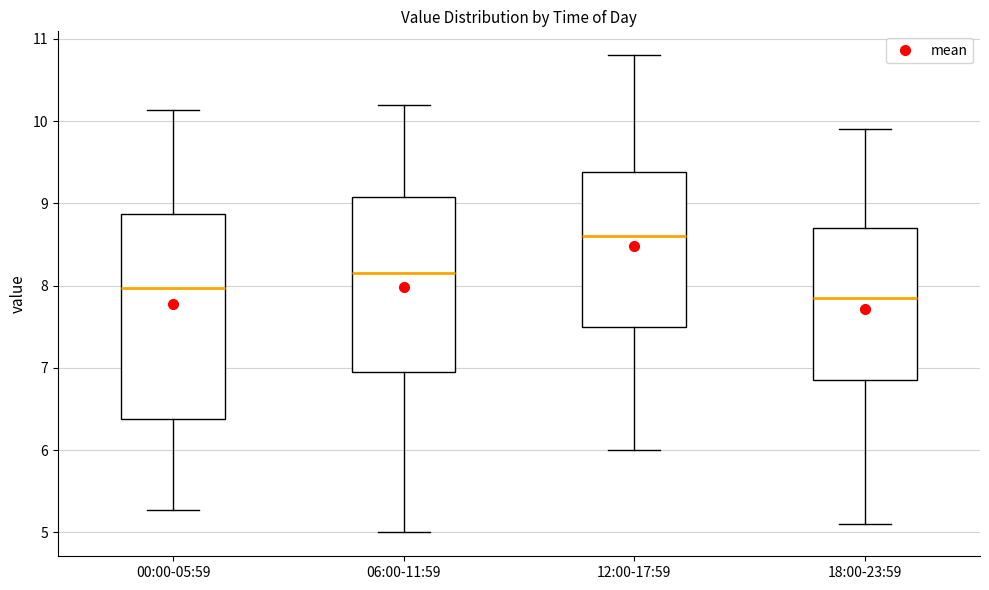

Reading left to right, transcribe this box plot: for each box, give where its median line is, the range the box spans, and where its two whiskers end, as read against the y-axis. The values are not printed on the chart, so give them approximately, as read against the axis.

00:00-05:59: median 8.0, box 6.4 to 8.9, whiskers 5.3 to 10.1
06:00-11:59: median 8.2, box 7.0 to 9.1, whiskers 5.0 to 10.2
12:00-17:59: median 8.6, box 7.5 to 9.4, whiskers 6.0 to 10.8
18:00-23:59: median 7.9, box 6.9 to 8.7, whiskers 5.1 to 9.9